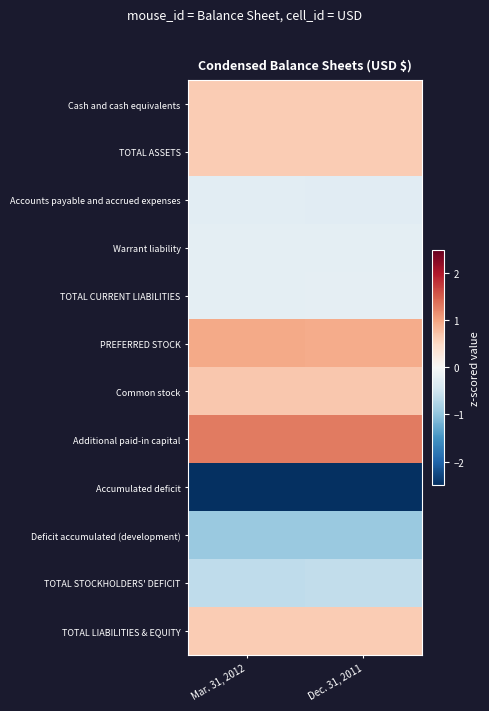

Between Mar. 31, 2012 and Dec. 31, 2011, which series saw the biggest shift?

PREFERRED STOCK